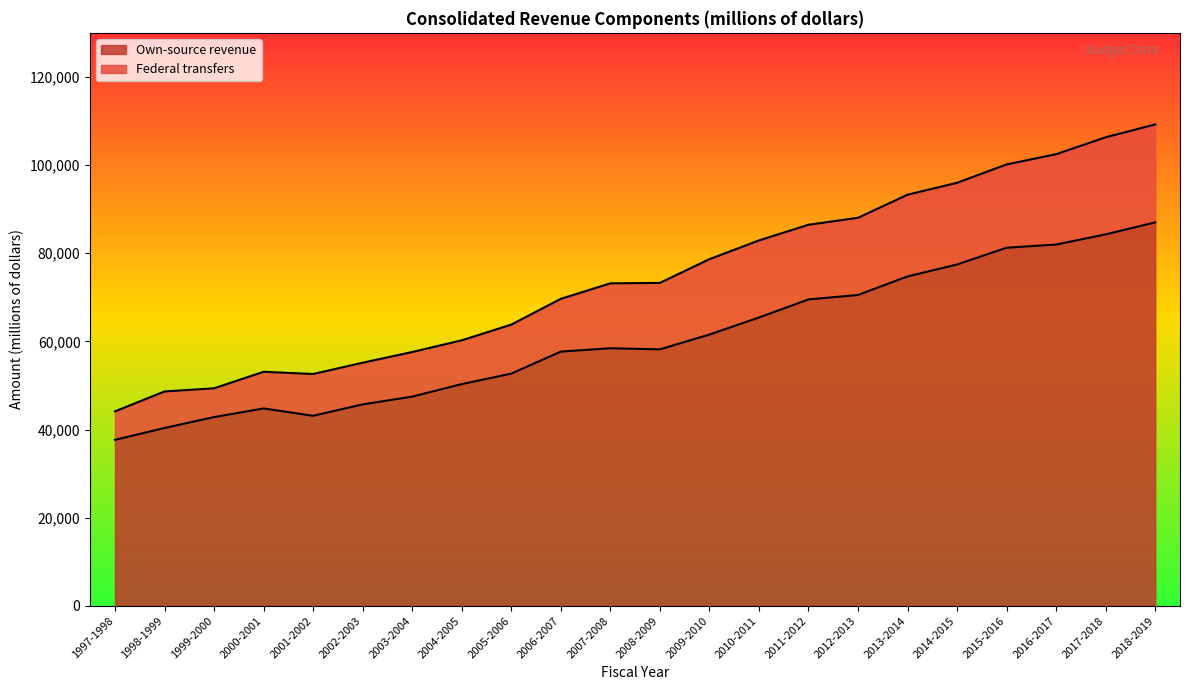

What is the difference between the maximum and minimum values in the Own-source revenue series?

49349